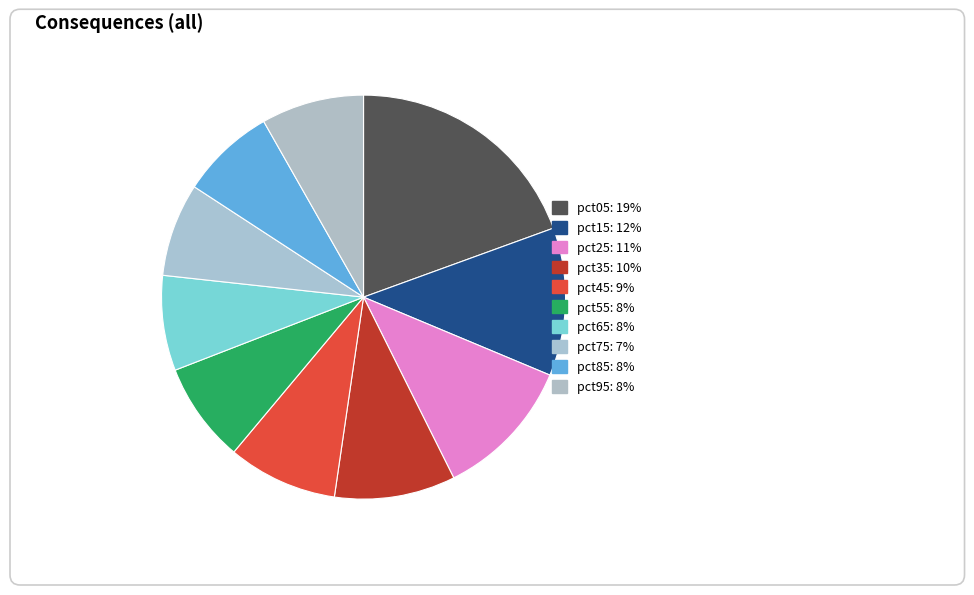

Rank the categories by value from highest to lowest.

pct05, pct15, pct25, pct35, pct45, pct95, pct55, pct65, pct85, pct75